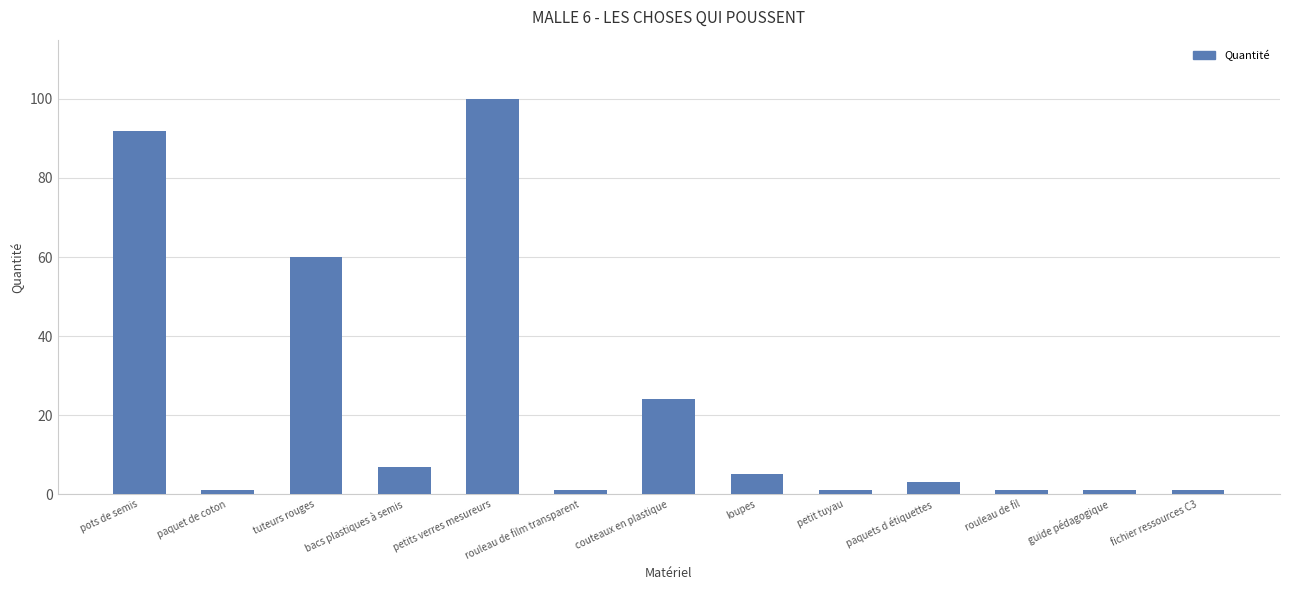

Does the chart contain stacked bars?

No